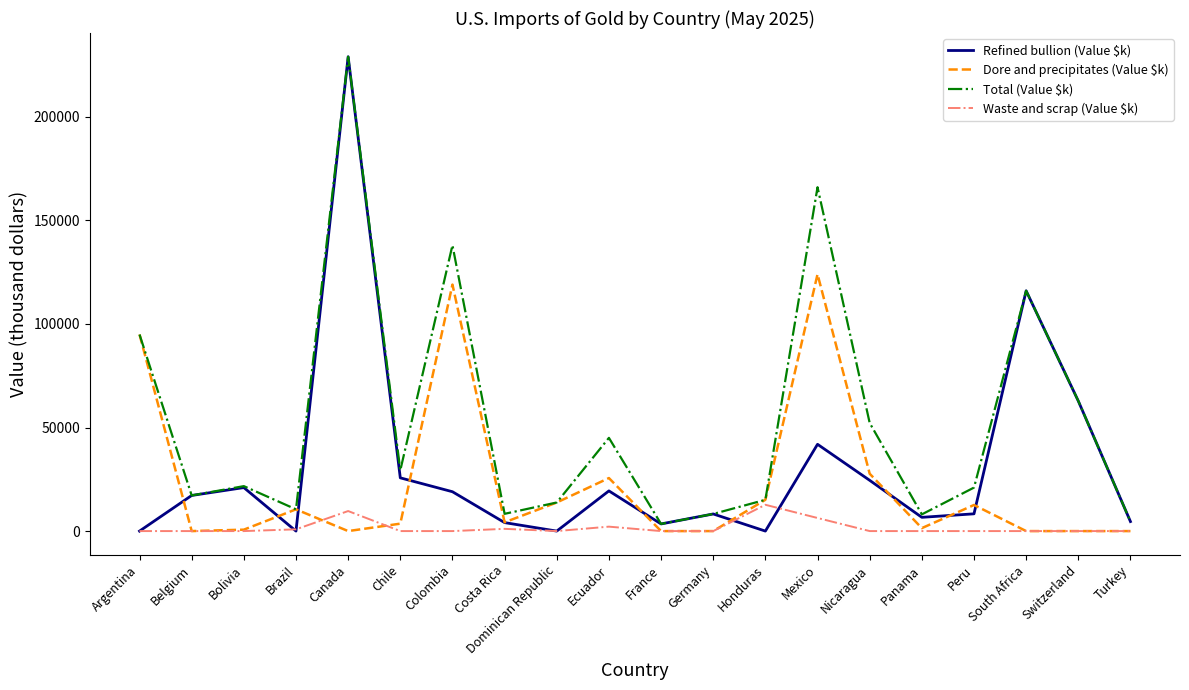

True or false: Waste and scrap (Value $k) has more than 0 points higher than both neighbors.

True